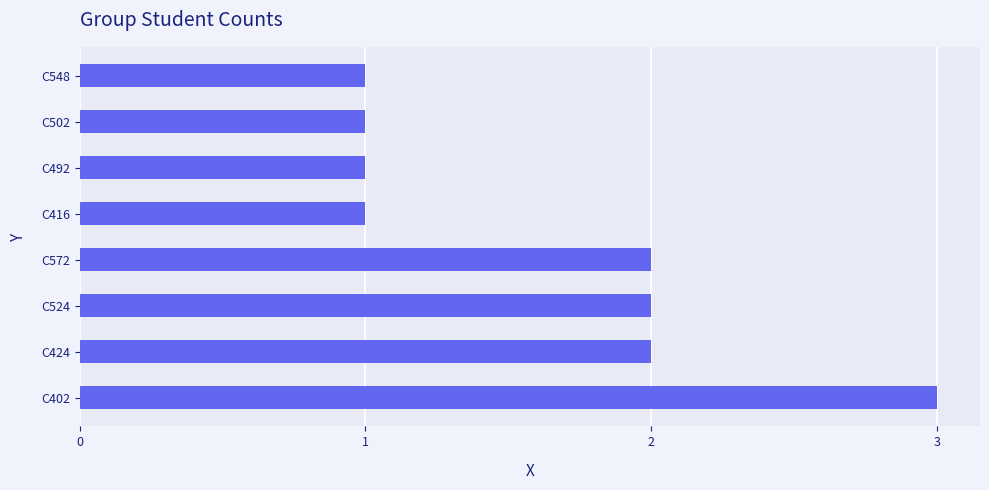

What is the greatest value displayed?

3